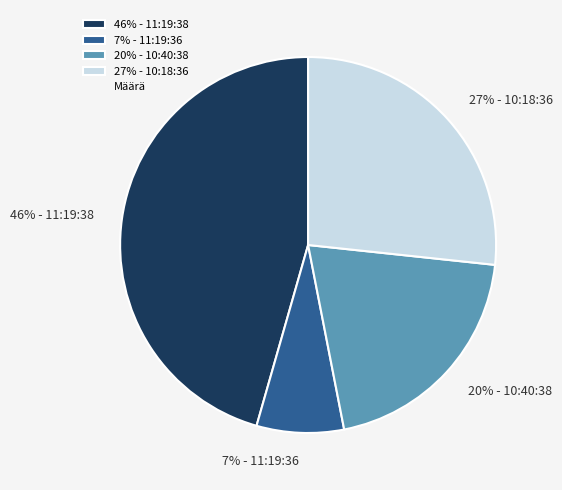

What percentage is the 7% - 11:19:36 slice, to the nearest percent?

7%